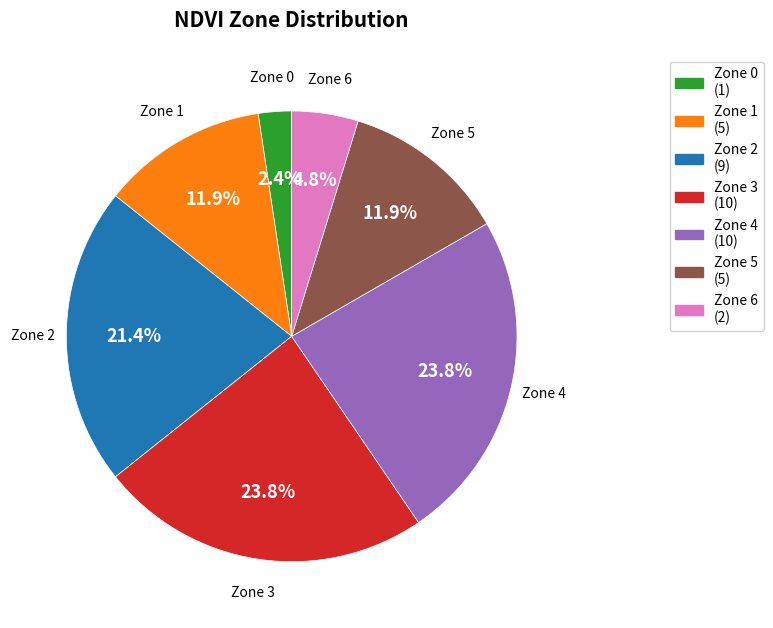

The Zone 1 slice represents 12% of the pie. True or false?

True